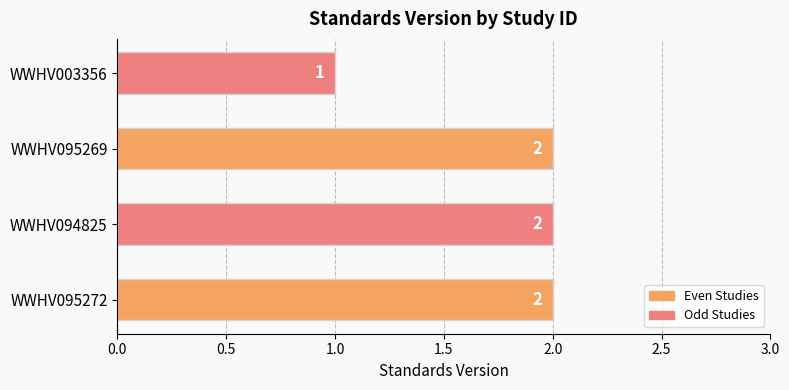

Which has a higher value, WWHV094825 or WWHV003356?

WWHV094825